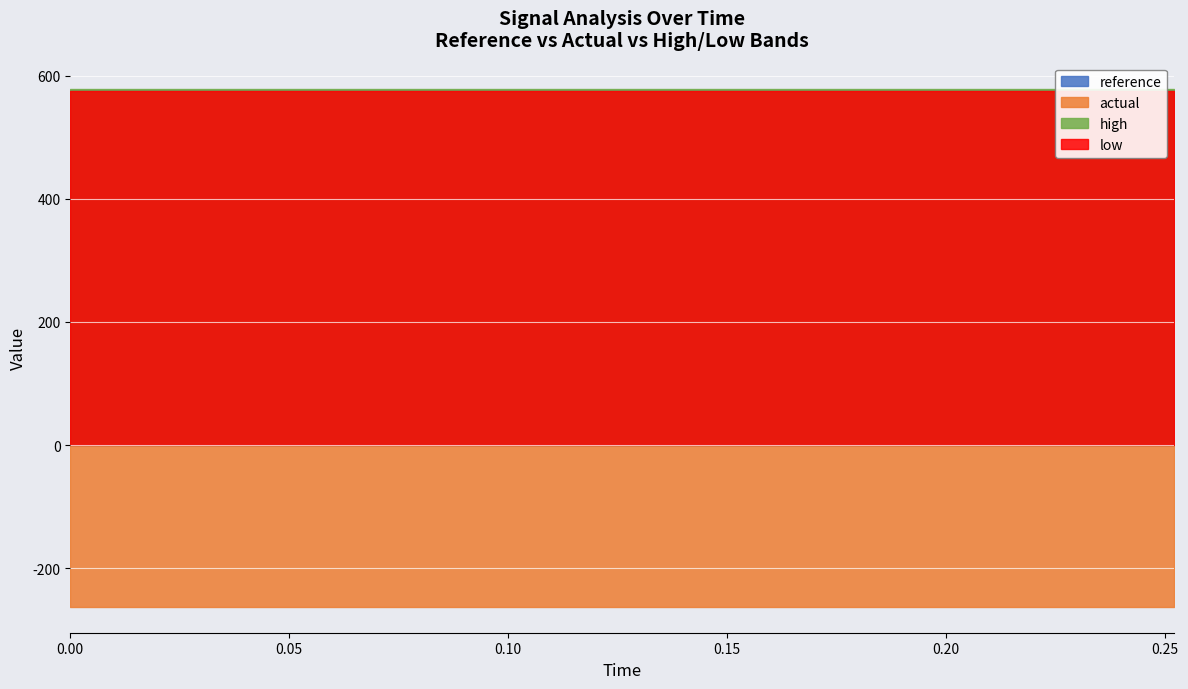

Reading left to right, extract all data points from this chart.

reference: 577.4	577.4	577.4	577.4	577.4	577.4	577.4	577.4	577.4	577.4	577.4	577.4	577.4	577.4	577.4
actual: -262.9	-262.9	-262.9	-262.9	-262.9	-262.9	-262.9	-262.9	-262.9	-262.9	-262.9	-262.9	-262.9	-262.9	-262.9
high: 579.1	579.1	579.1	579.1	579.1	579.1	579.1	579.1	579.1	579.1	579.1	579.1	579.1	579.1	579.1
low: 575.6	575.6	575.6	575.6	575.6	575.6	575.6	575.6	575.6	575.6	575.6	575.6	575.6	575.6	575.6